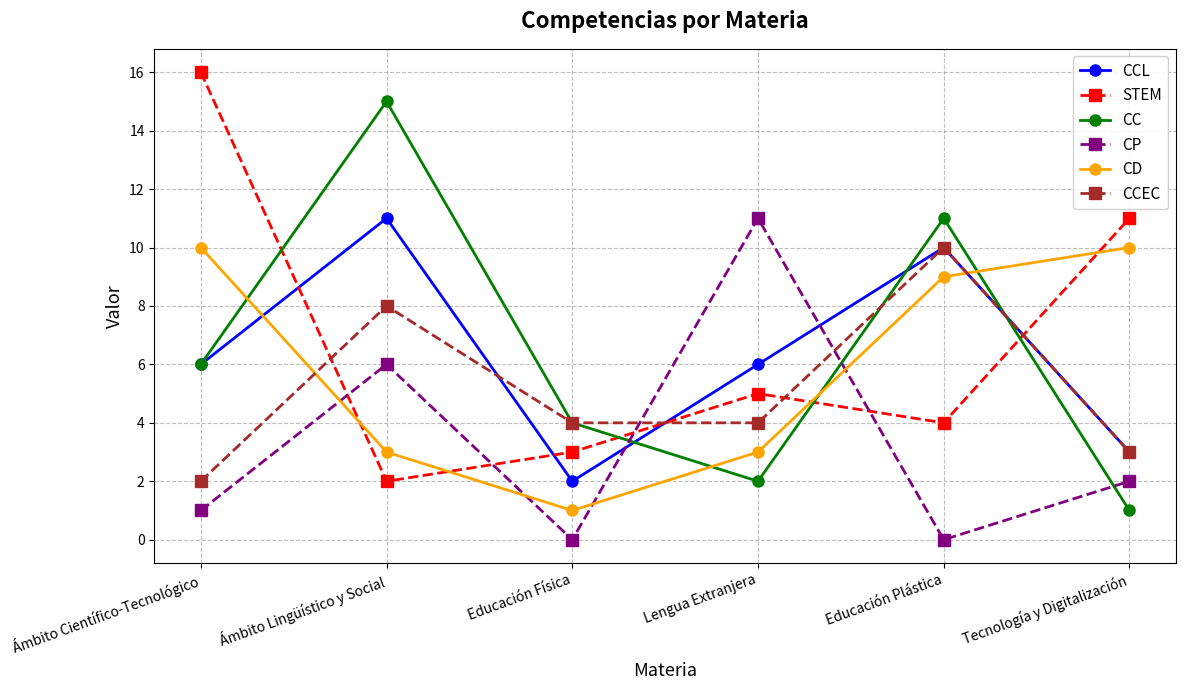

Is the value of CCEC at Educación Física greater than the value of CP at Educación Plástica?

Yes